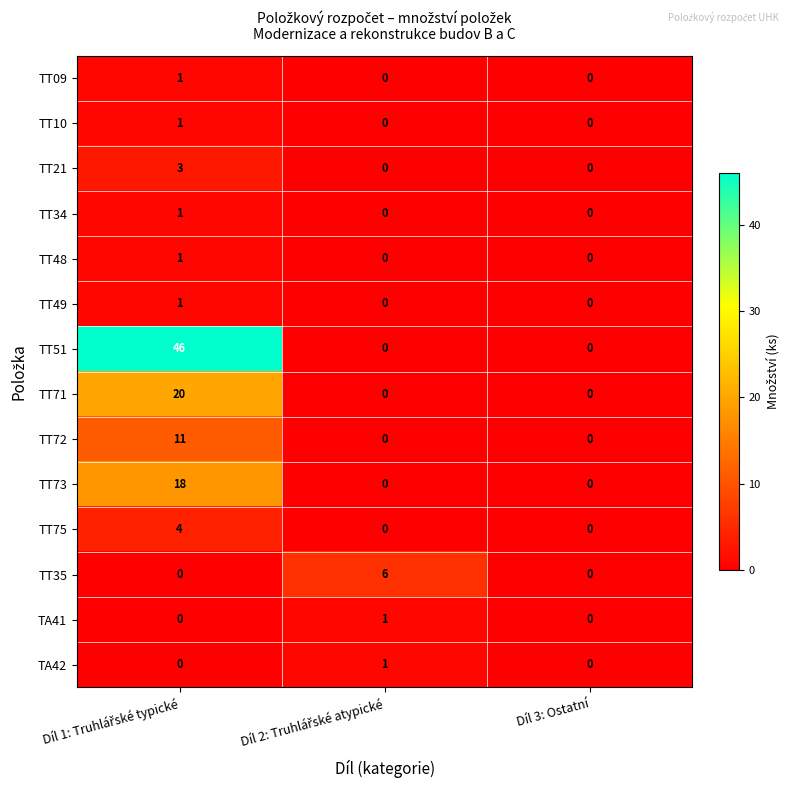

How many values in the TT51 series exceed 0?

1